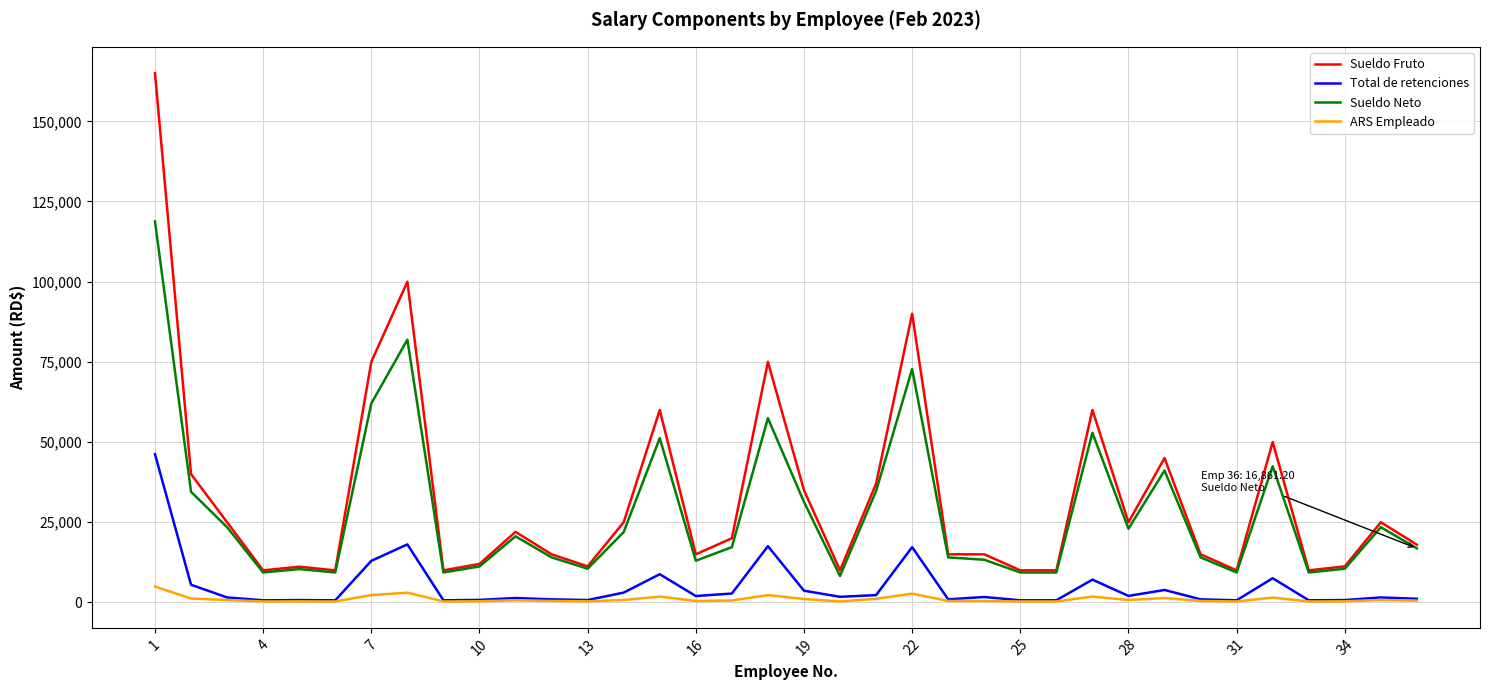

What are all the series names shown in the legend?

Sueldo Fruto, Total de retenciones, Sueldo Neto, ARS Empleado